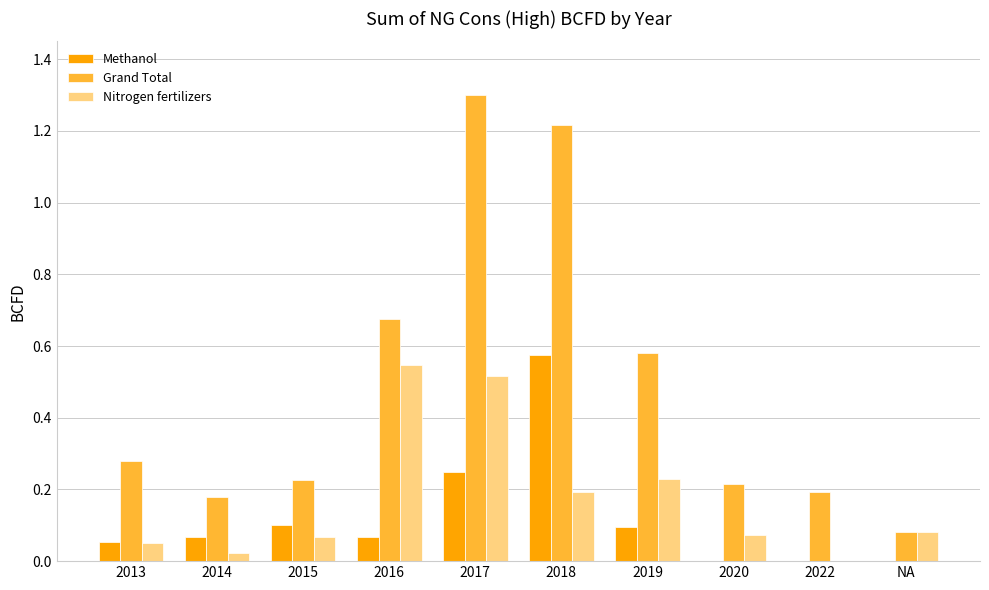

What is the sum of all Grand Total values?

4.9